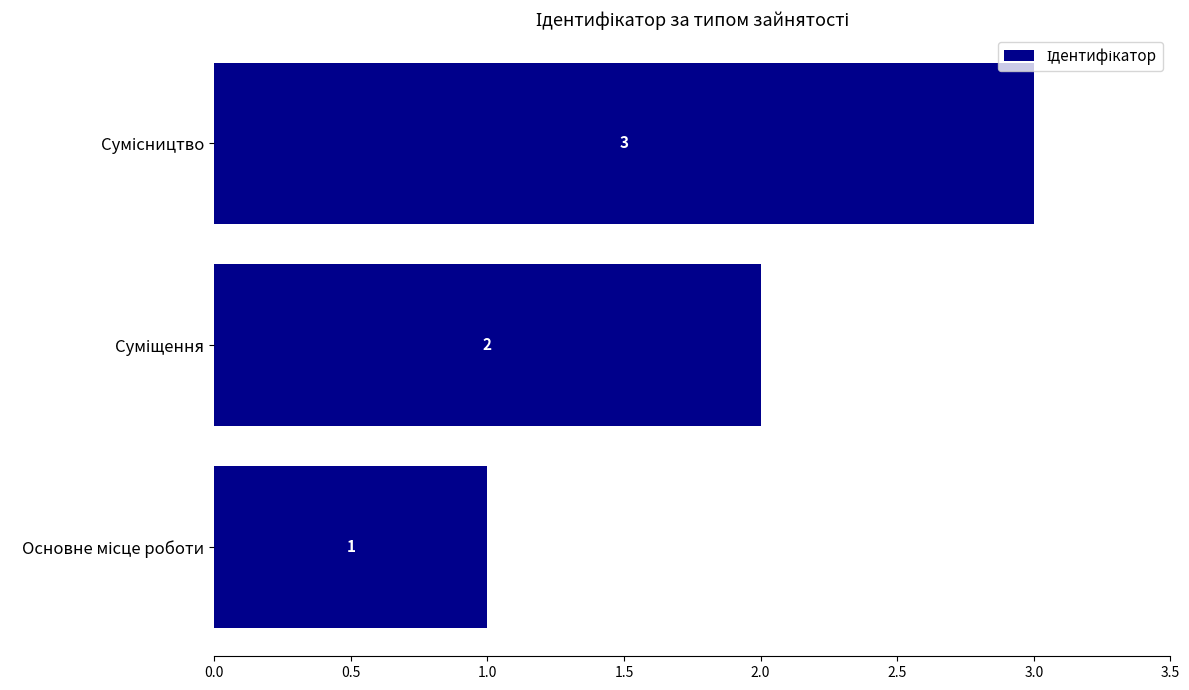

How many values are between 1 and 3?

3